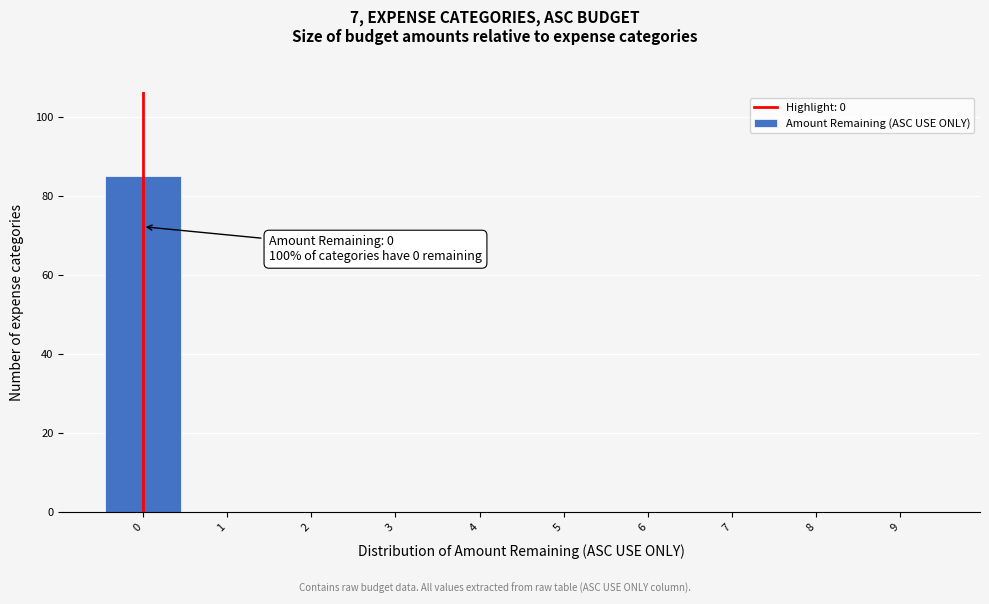

Which range on the x-axis has the tallest bar?

-0.5 to 0.5